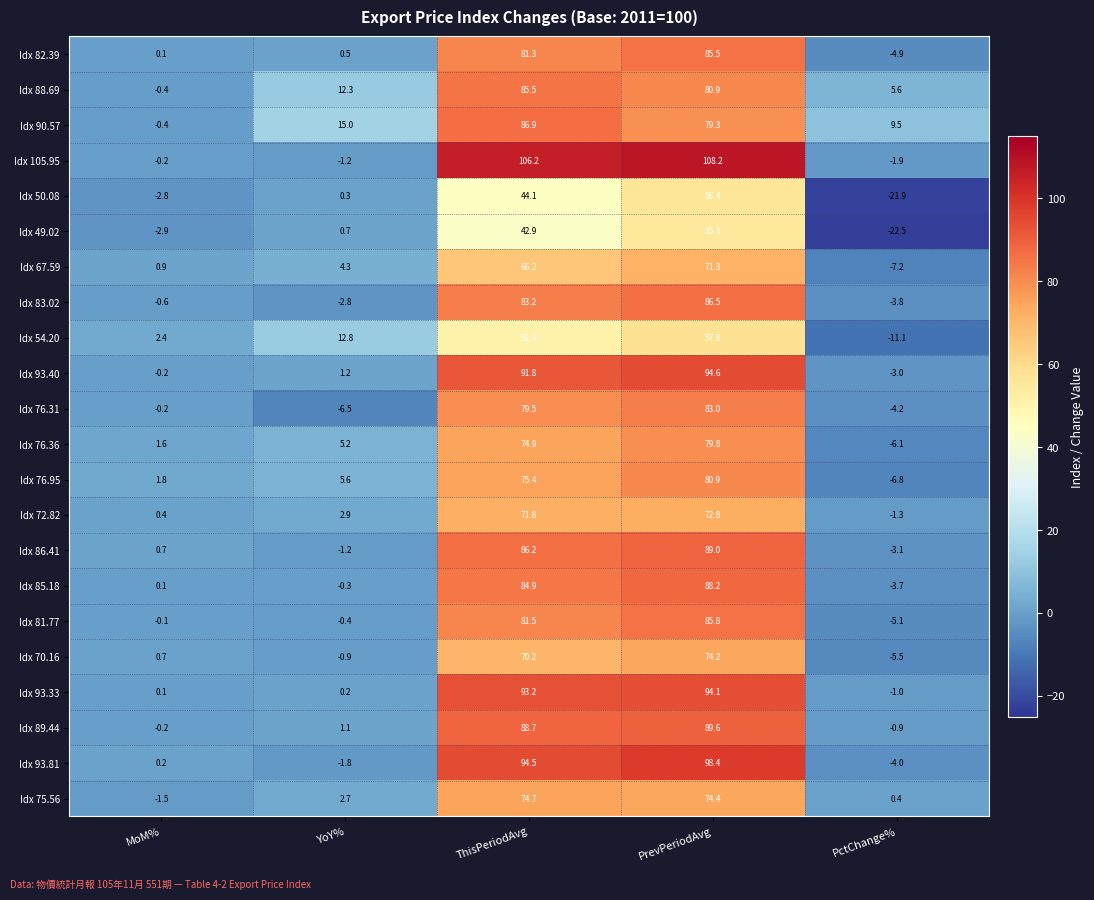

The value of Idx 76.36 at PctChange% is -1.5. True or false?

False